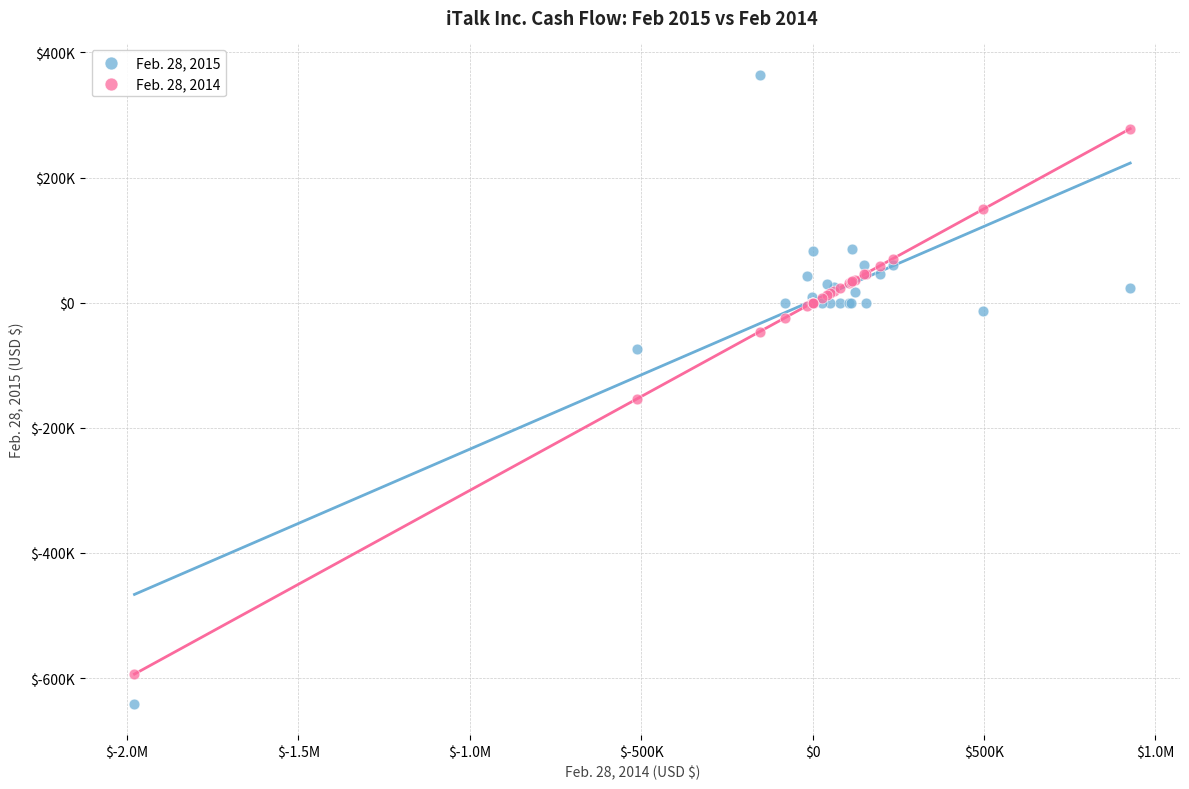

What are all the series names shown in the legend?

Feb. 28, 2015, Feb. 28, 2014